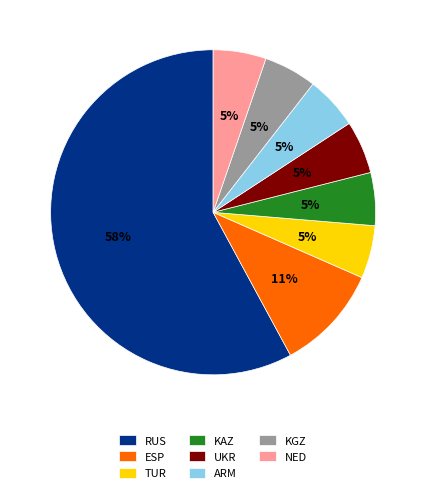

To the nearest percent, what is the average slice percentage?

12%